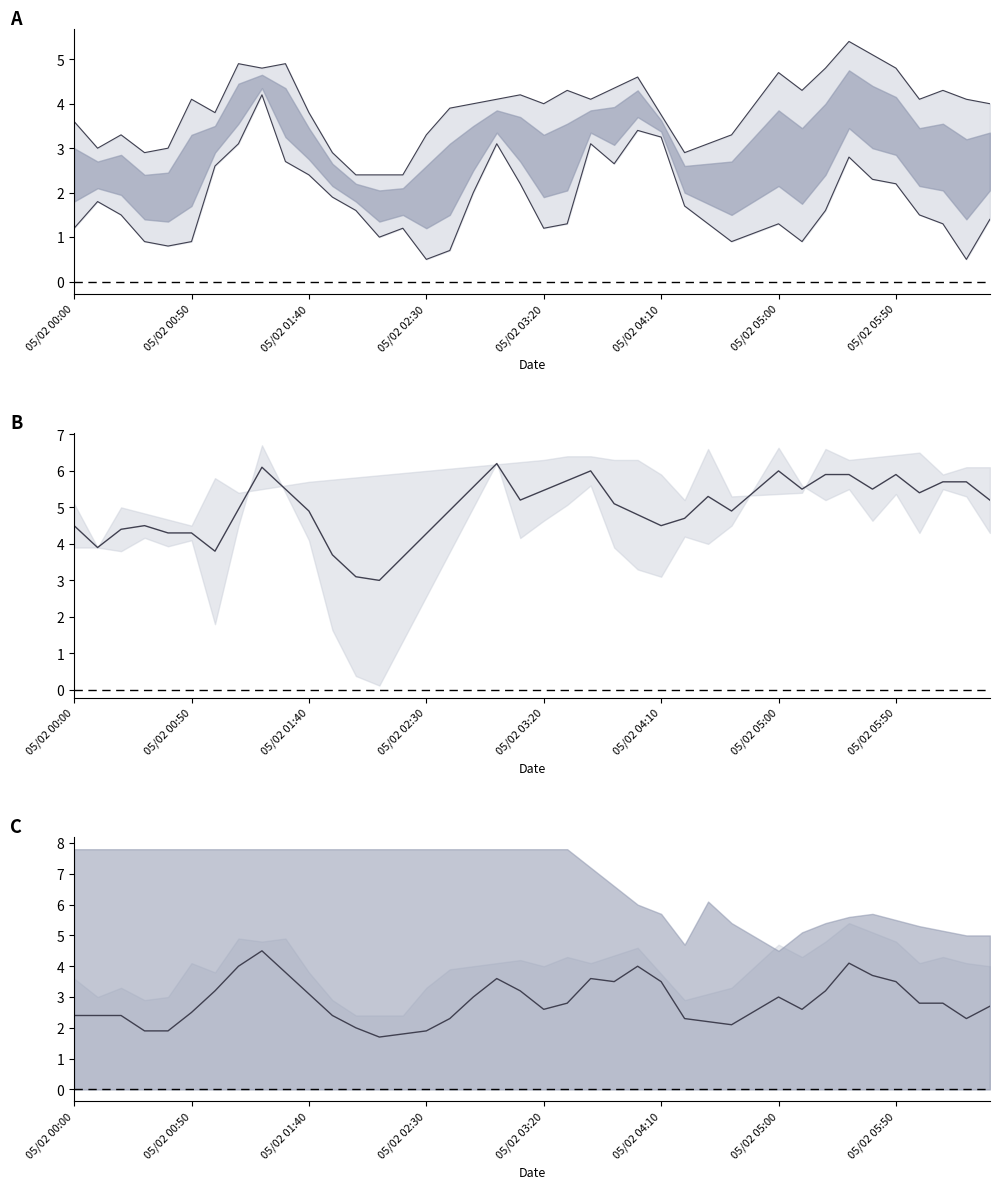

The center series shows 2.3 at 38. True or false?

True